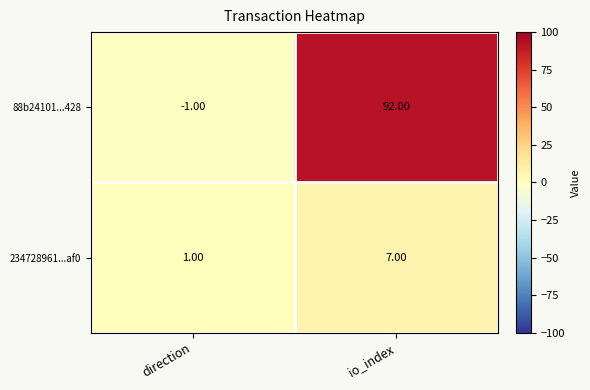

What is the difference between the maximum and minimum values in the 88b24101...428 series?

93